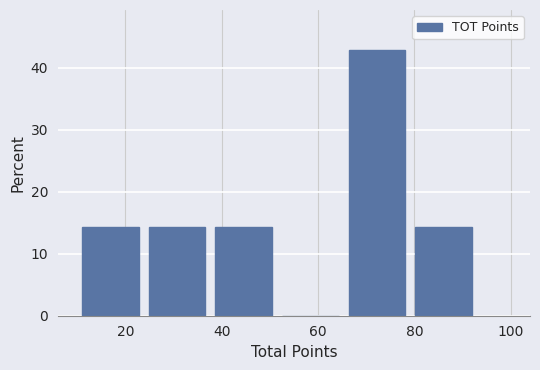

Reading left to right, list every bar in this chart as the range it spans on the x-axis followed by its height. Neither the bar edges nor the heights are printed on the chart, so give them approximately, as read against the axes.

12 to 24: 14
24 to 38: 14
38 to 52: 14
52 to 66: 0
66 to 80: 43
80 to 94: 14